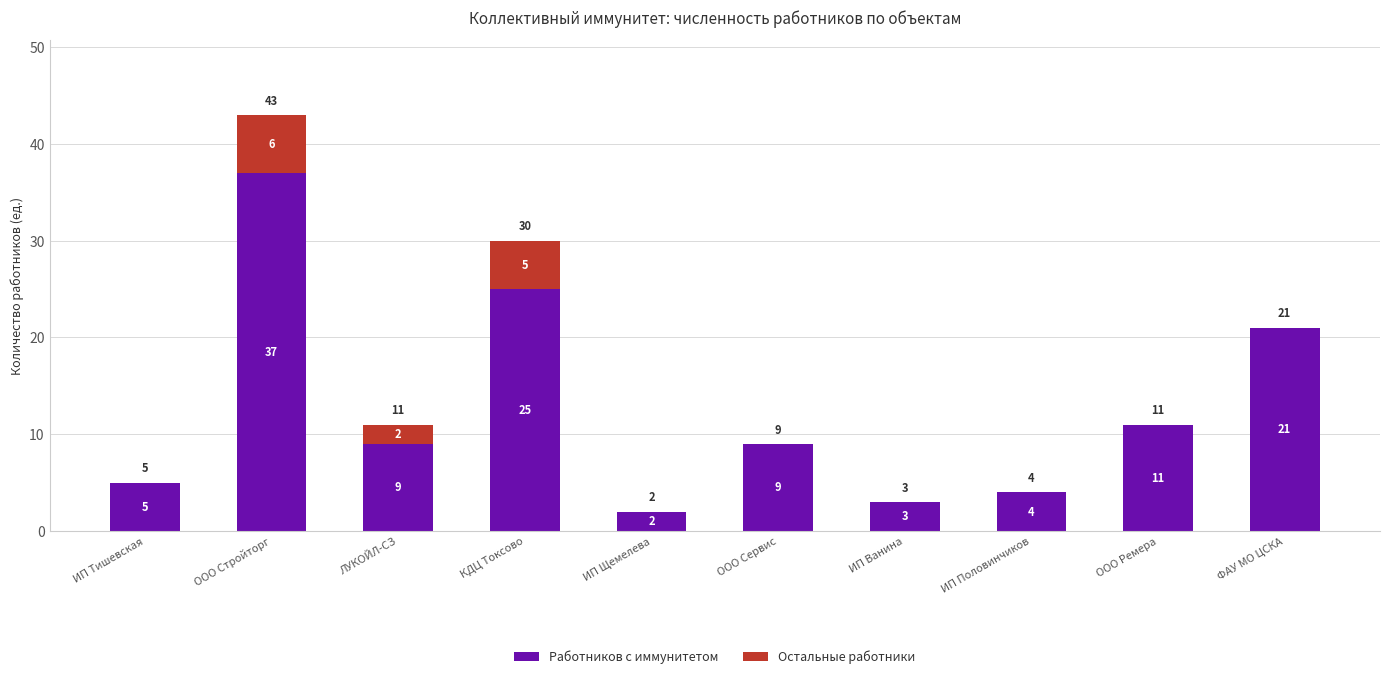

The value of Работников с иммунитетом at ФАУ МО ЦСКА is 21. True or false?

True